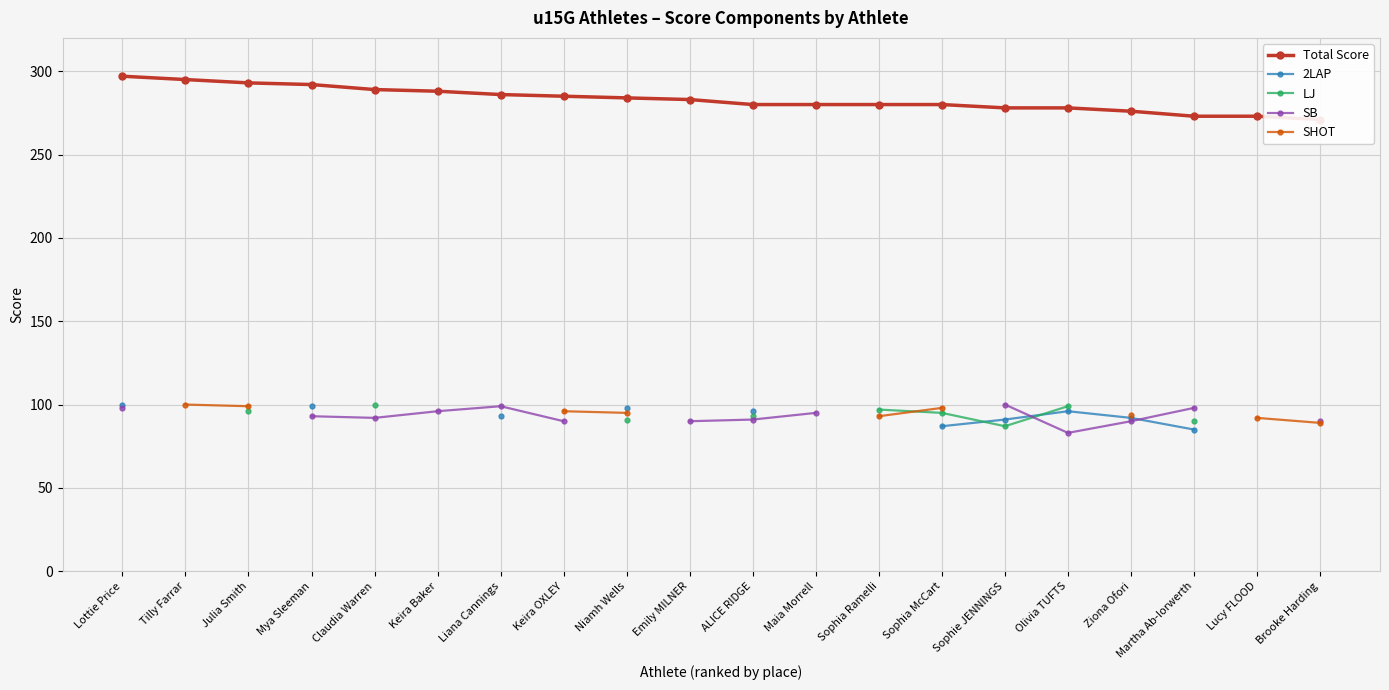

What is the label of the 2nd point from the right?

Lucy FLOOD